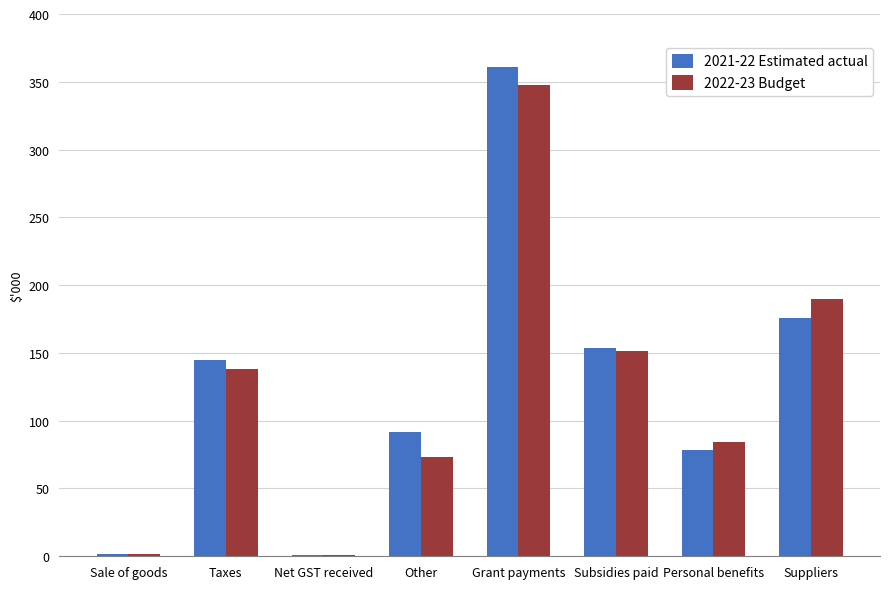

Reading left to right, list all the values displayed in this chart.

2021-22 Estimated actual: 1865	145149	1179	91403	360564	153448	78203	175708
2022-23 Budget: 1898	137785	1216	73339	347927	151527	84292	189961